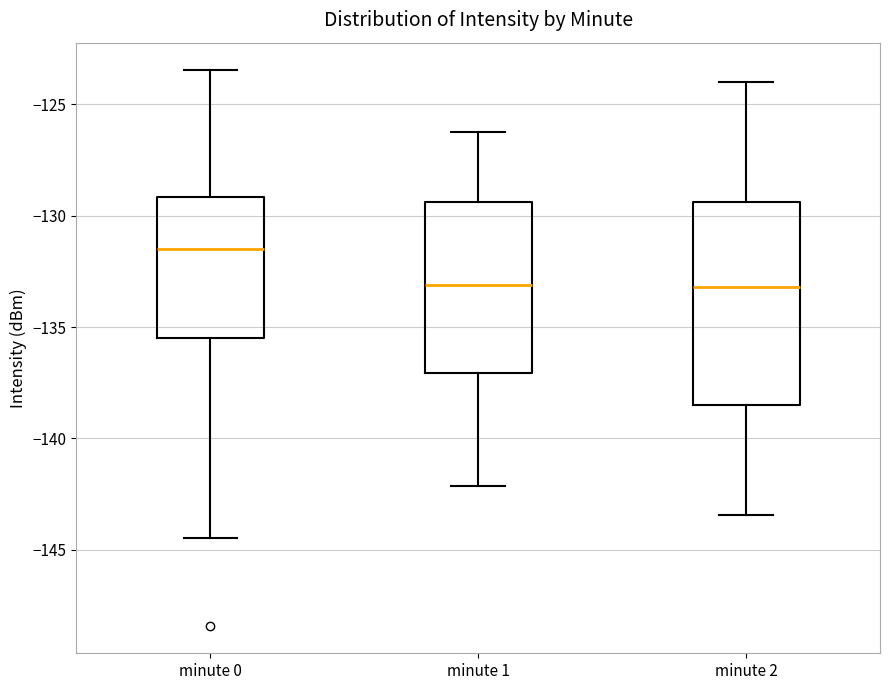

Reading left to right, read every box against the y-axis: the position of its median line, the range the box covers, and the ends of its whiskers. The values are not printed on the chart, so give them approximately, as read against the axis.

minute 0: median -131.5, box -135.5 to -129.0, whiskers -144.5 to -123.5
minute 1: median -133.0, box -137.0 to -129.5, whiskers -142.0 to -126.0
minute 2: median -133.0, box -138.5 to -129.5, whiskers -143.5 to -124.0